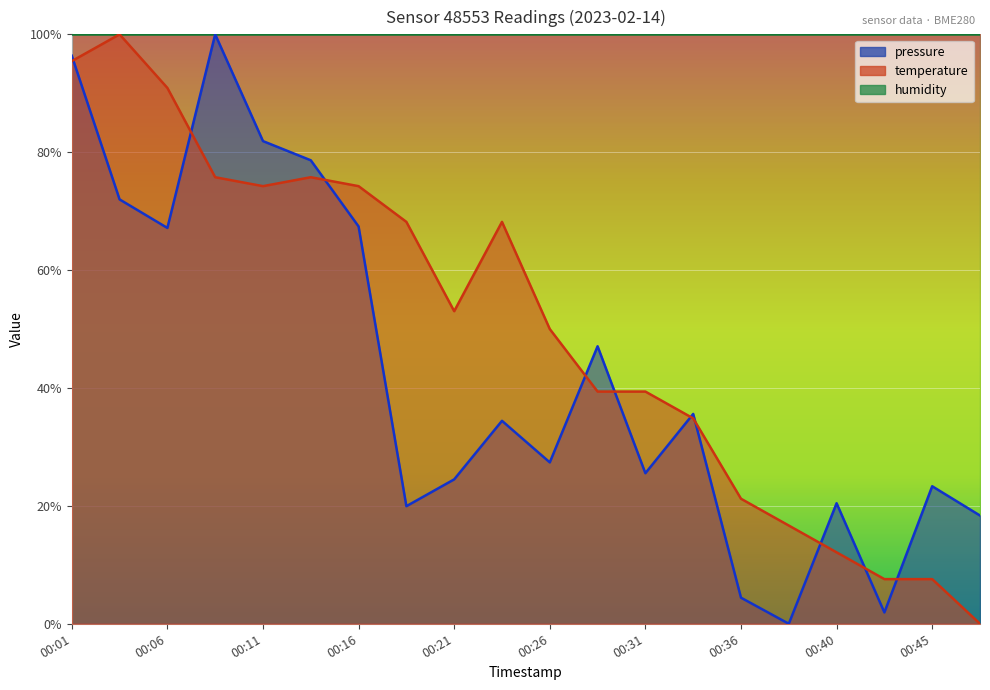

Where do temperature and pressure first cross each other?

00:01 and 00:04